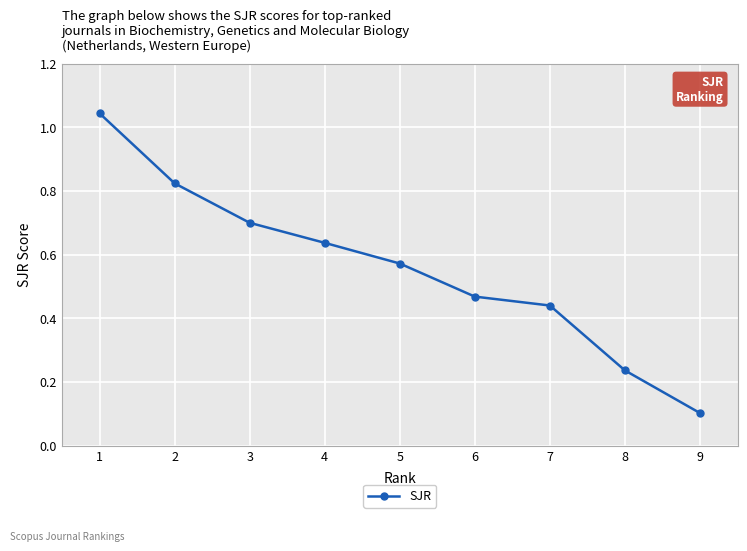

List the labels in order of value, smallest first.

9, 8, 7, 6, 5, 4, 3, 2, 1